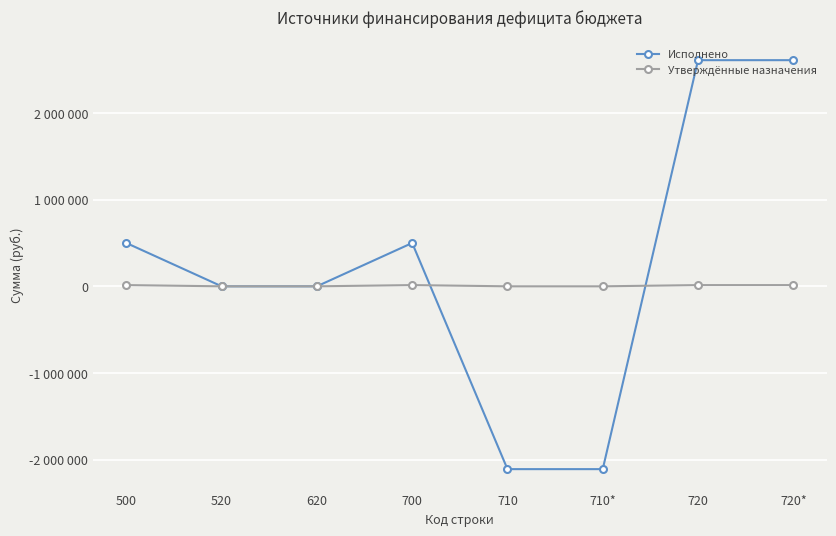

Is the value of Утверждённые назначения at 710 greater than the value of Исполнено at 500?

No